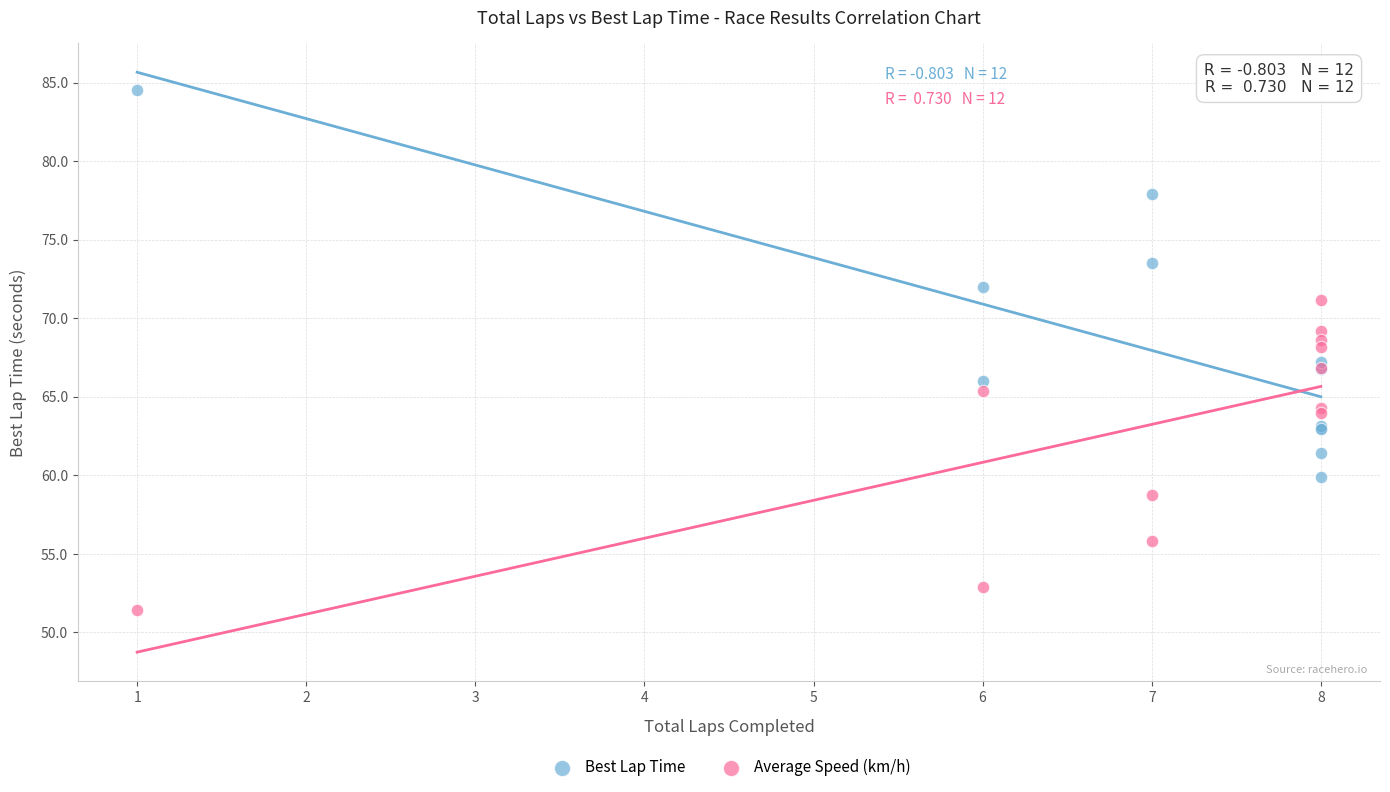

Which series contains the lowest Y value?

Average Speed (km/h)